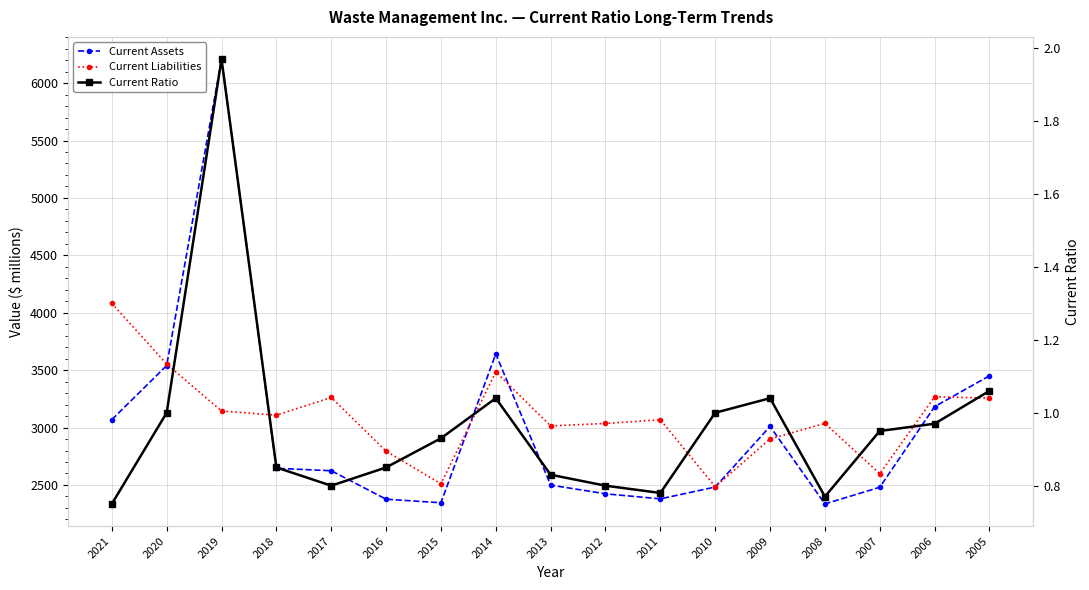

Which series changed the most between 2021 and 2013?

Current Liabilities